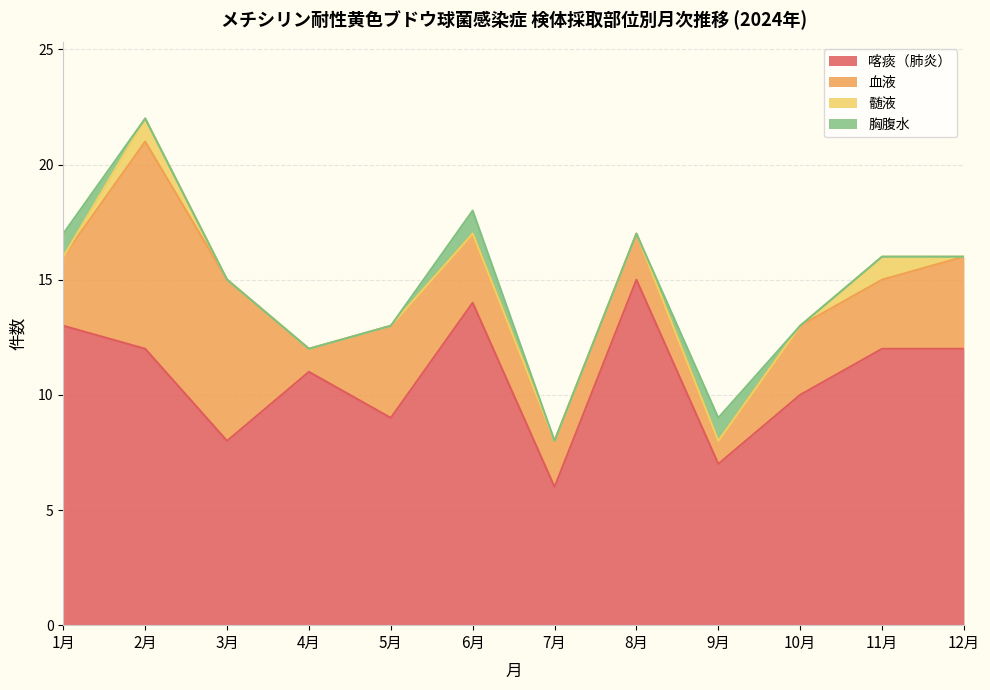

What is the difference between the maximum and minimum values in the 胸腹水 series?

1